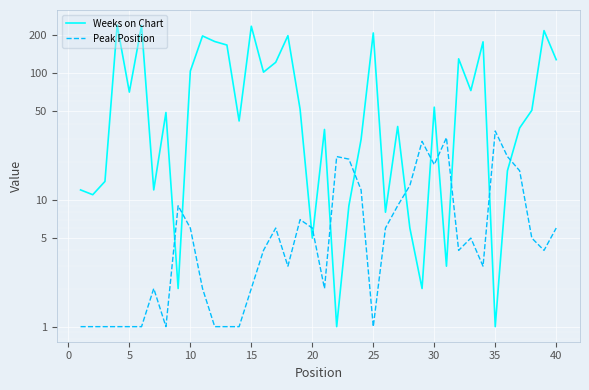

What is the difference between the maximum and minimum values in the Peak Position series?

34